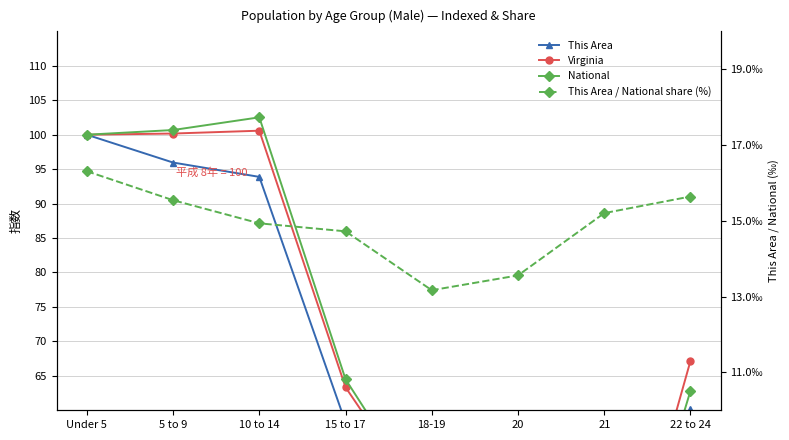

Where is the first local minimum for This Area / National share (%)?

18-19